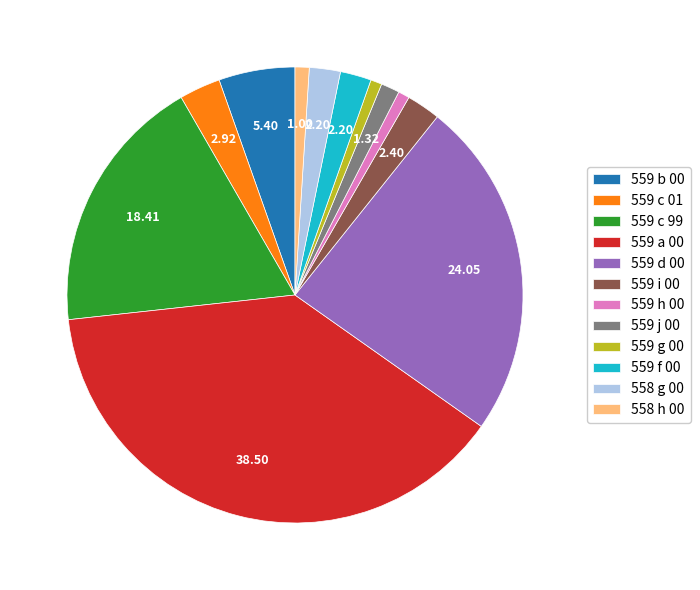

How many segments does this pie chart have?

12